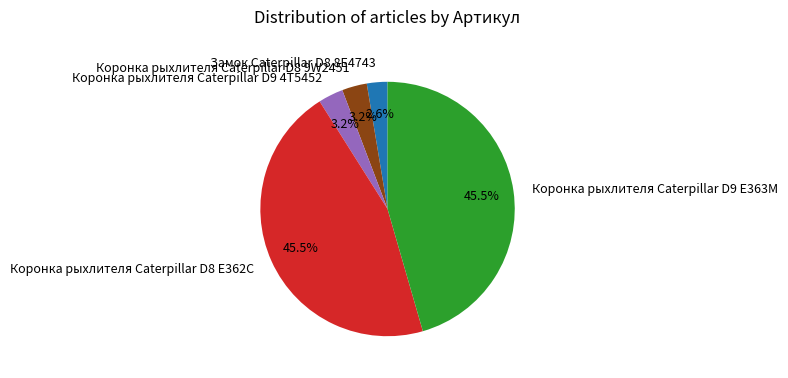

To the nearest percent, what is the average slice percentage?

20%